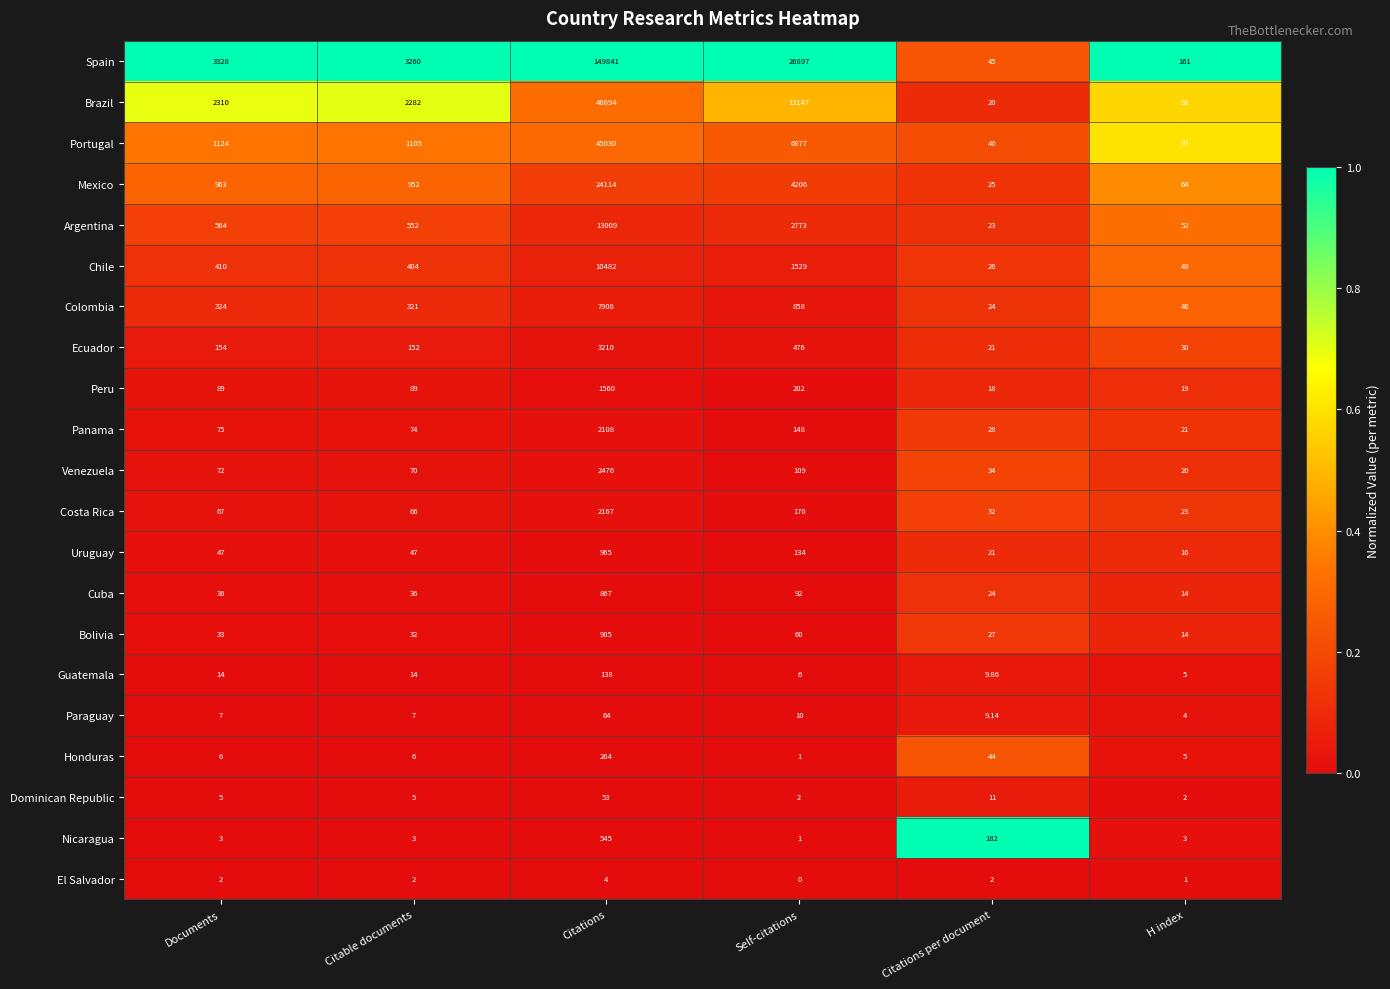

Which category has the lowest value across all series?

Self-citations